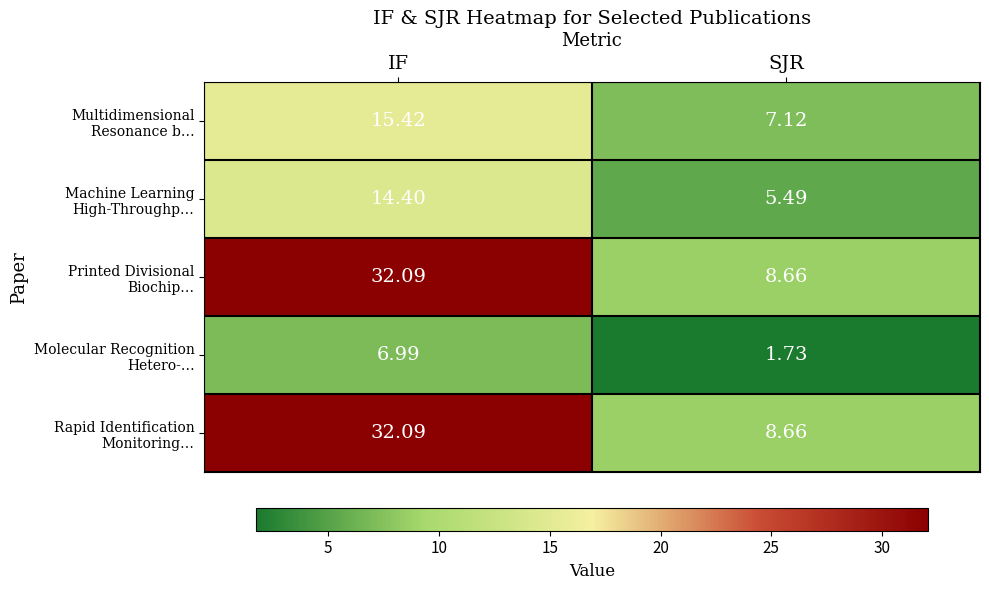

Which category has the highest value across all series?

IF